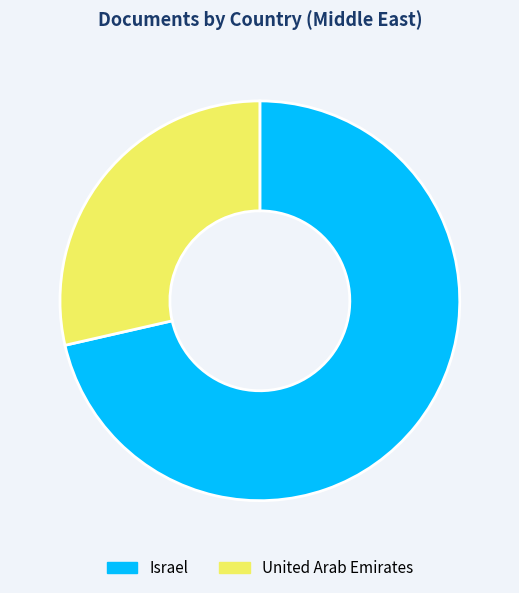

Rank the categories by value from highest to lowest.

Israel, United Arab Emirates